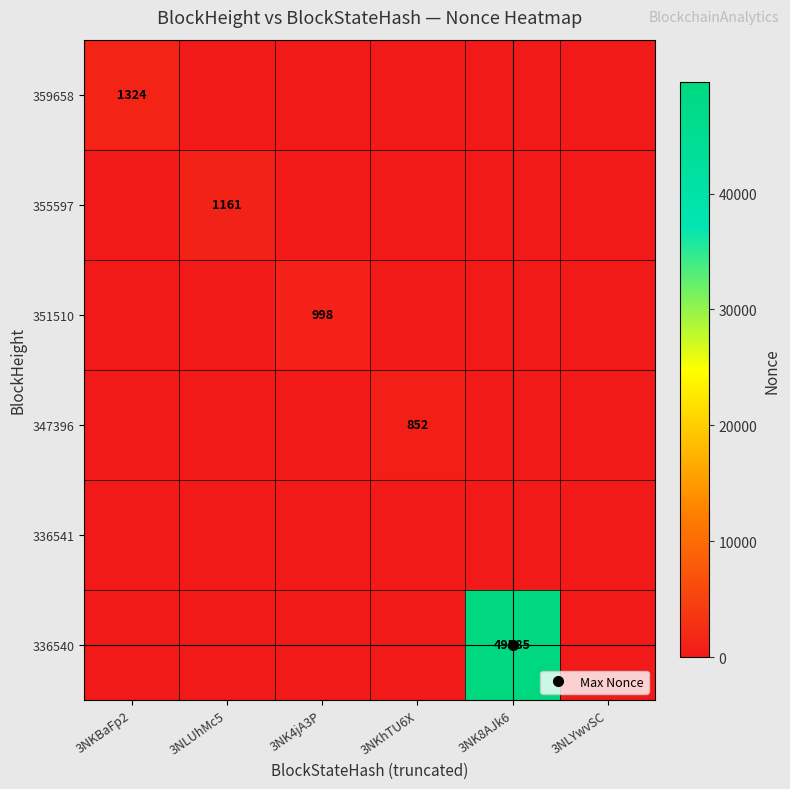

Which series has the largest range (max minus min)?

336540